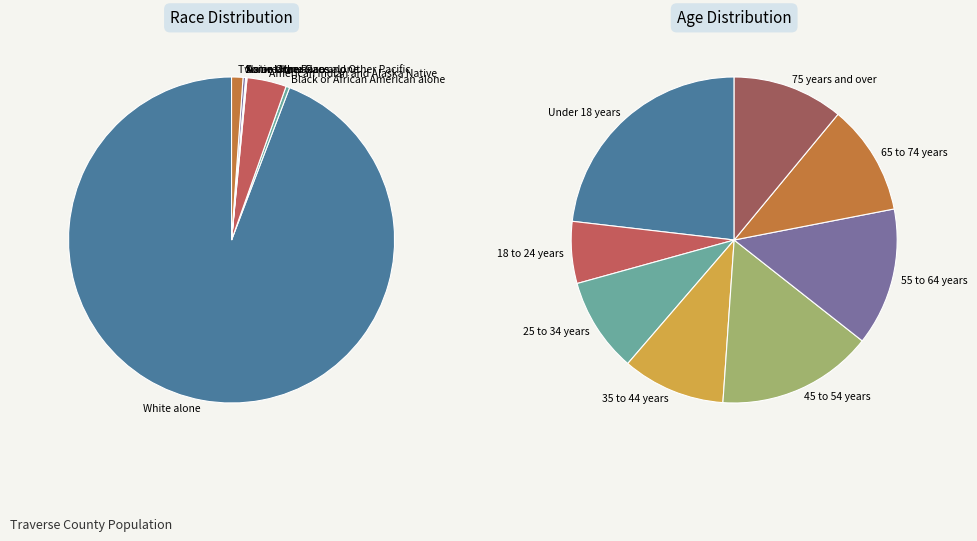

True or false: Two or More Races accounts for 11% of the total.

False